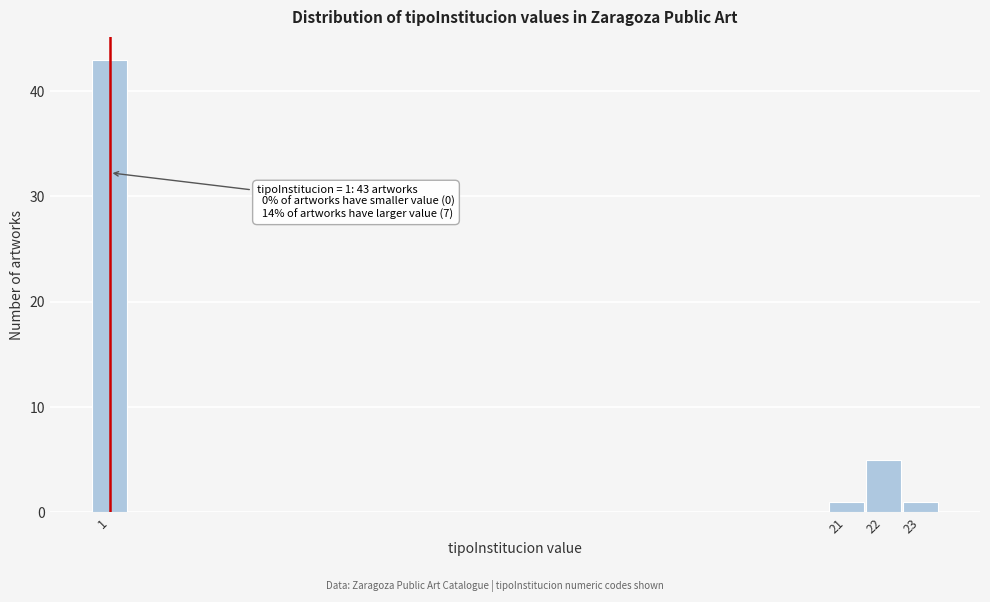

Reading left to right, extract all data points from this chart.

43	1	5	1